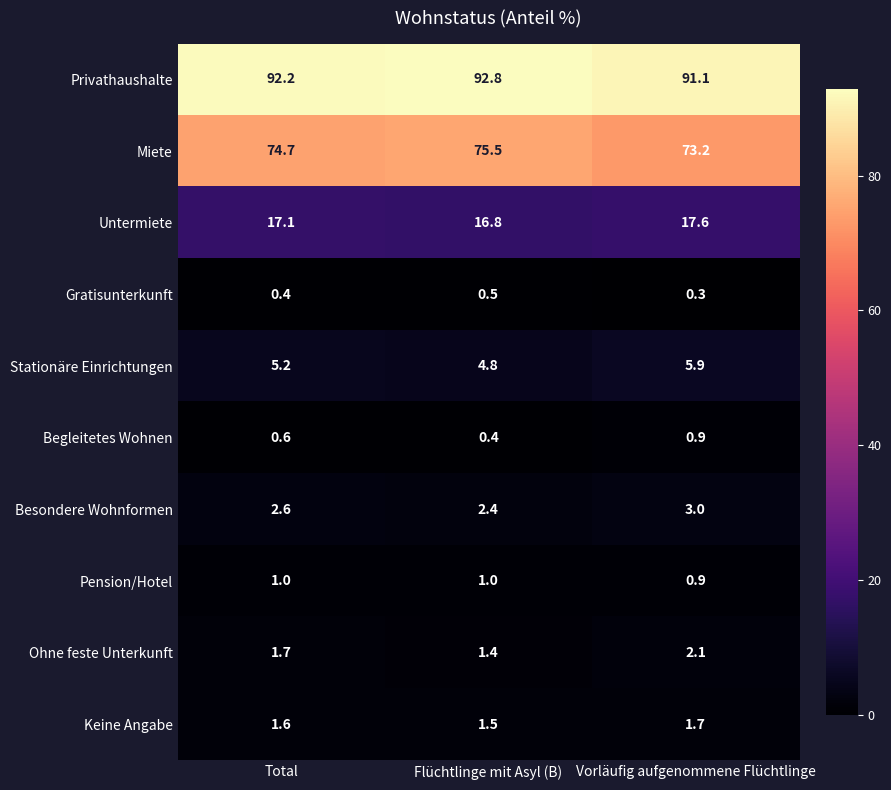

Reading left to right, what are all the values shown in this chart?

Privathaushalte: Total=92.2	Flüchtlinge mit Asyl (B)=92.8	Vorläufig aufgenommene Flüchtlinge=91.1
Miete: Total=74.7	Flüchtlinge mit Asyl (B)=75.5	Vorläufig aufgenommene Flüchtlinge=73.2
Untermiete: Total=17.1	Flüchtlinge mit Asyl (B)=16.8	Vorläufig aufgenommene Flüchtlinge=17.6
Gratisunterkunft: Total=0.4	Flüchtlinge mit Asyl (B)=0.5	Vorläufig aufgenommene Flüchtlinge=0.3
Stationäre Einrichtungen: Total=5.2	Flüchtlinge mit Asyl (B)=4.8	Vorläufig aufgenommene Flüchtlinge=5.9
Begleitetes Wohnen: Total=0.6	Flüchtlinge mit Asyl (B)=0.4	Vorläufig aufgenommene Flüchtlinge=0.9
Besondere Wohnformen: Total=2.6	Flüchtlinge mit Asyl (B)=2.4	Vorläufig aufgenommene Flüchtlinge=3.0
Pension/Hotel: Total=1.0	Flüchtlinge mit Asyl (B)=1.0	Vorläufig aufgenommene Flüchtlinge=0.9
Ohne feste Unterkunft: Total=1.7	Flüchtlinge mit Asyl (B)=1.4	Vorläufig aufgenommene Flüchtlinge=2.1
Keine Angabe: Total=1.6	Flüchtlinge mit Asyl (B)=1.5	Vorläufig aufgenommene Flüchtlinge=1.7